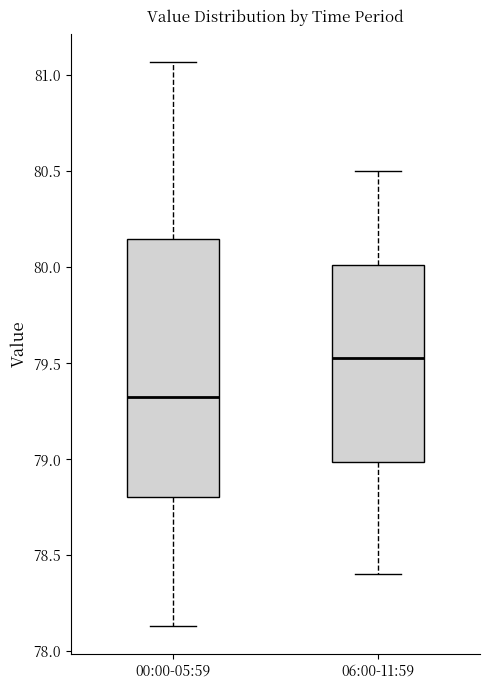

Reading left to right, transcribe this box plot: for each box, give where its median line is, the range the box spans, and where its two whiskers end, as read against the y-axis. The values are not printed on the chart, so give them approximately, as read against the axis.

00:00-05:59: median 79.35, box 78.80 to 80.15, whiskers 78.15 to 81.05
06:00-11:59: median 79.55, box 79.00 to 80.00, whiskers 78.40 to 80.50